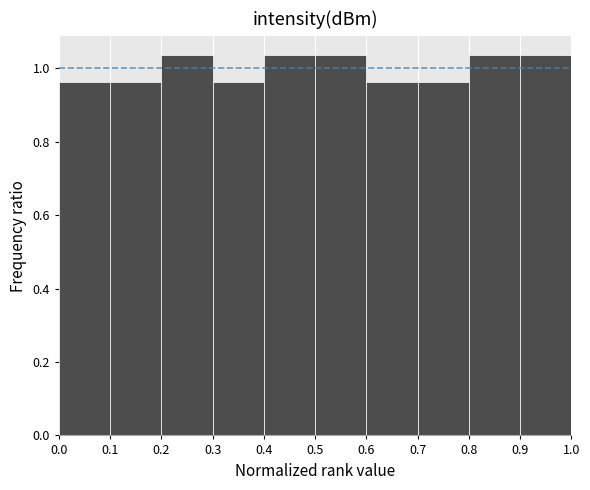

Reading left to right, transcribe this chart: for each bar, give the range it covers on the x-axis and its height. The values are not printed on the chart, so give them approximately, as read against the axis.

0.0 to 0.1: 0.96
0.1 to 0.2: 0.96
0.2 to 0.3: 1.04
0.3 to 0.4: 0.96
0.4 to 0.5: 1.04
0.5 to 0.6: 1.04
0.6 to 0.7: 0.96
0.7 to 0.8: 0.96
0.8 to 0.9: 1.04
0.9 to 1.0: 1.04